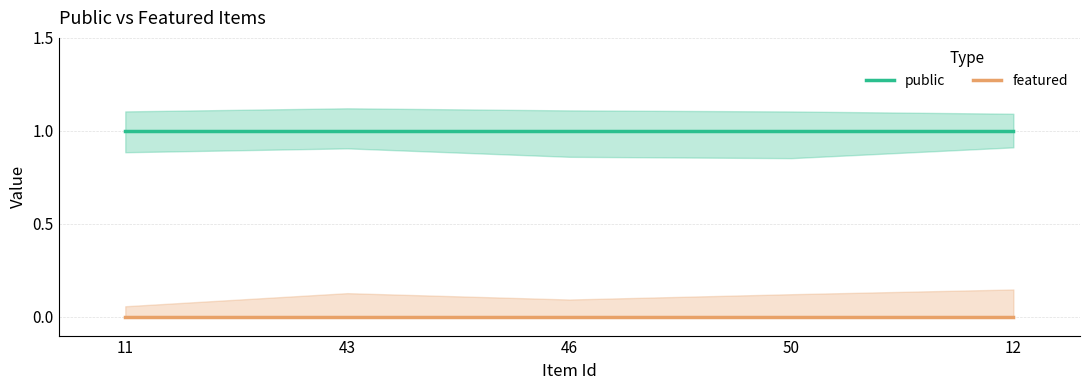

True or false: featured and public intersect in this chart.

False